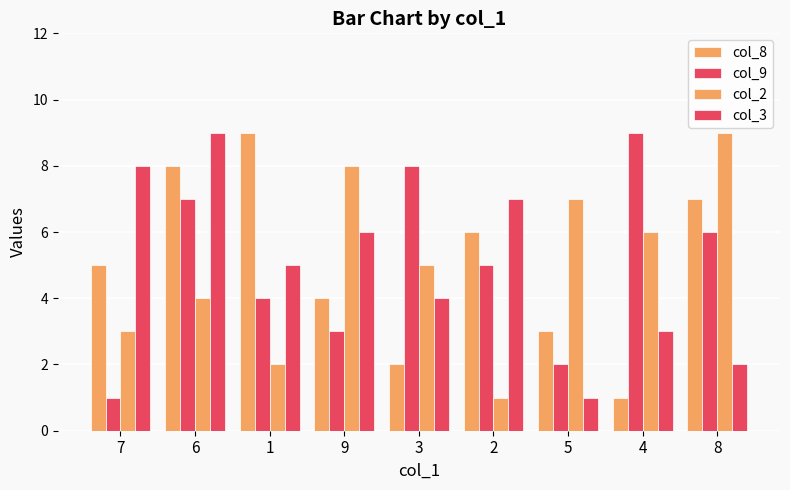

What is the minimum value shown in the chart?

1